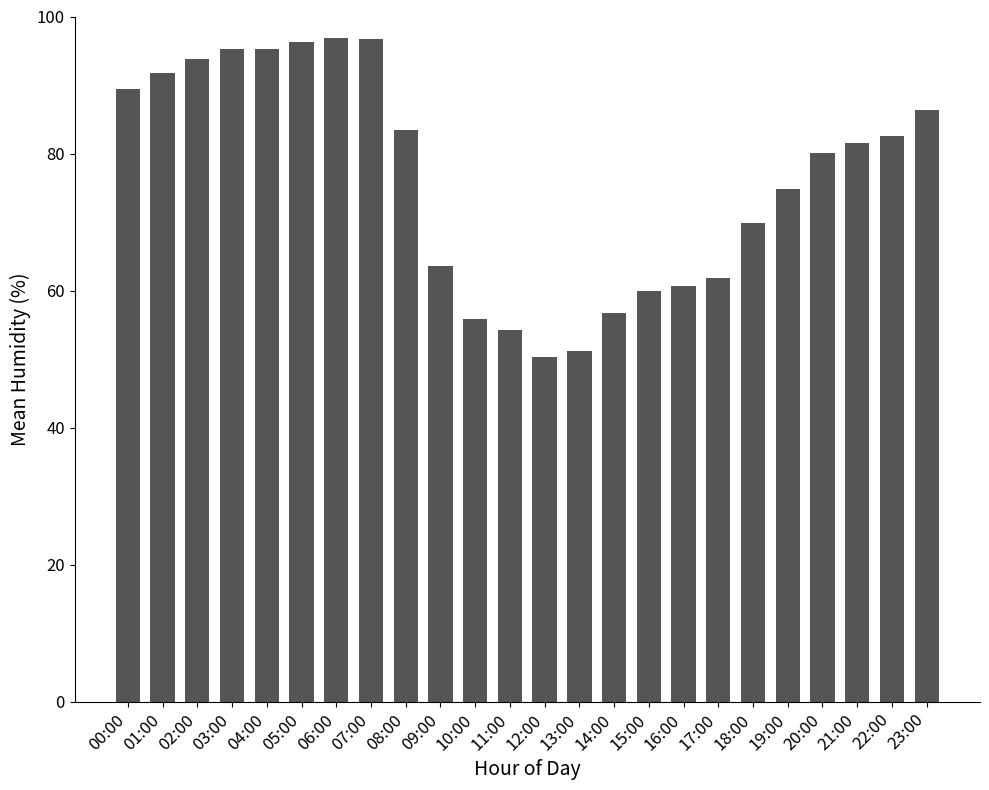

Read the value at 19:00.

74.9